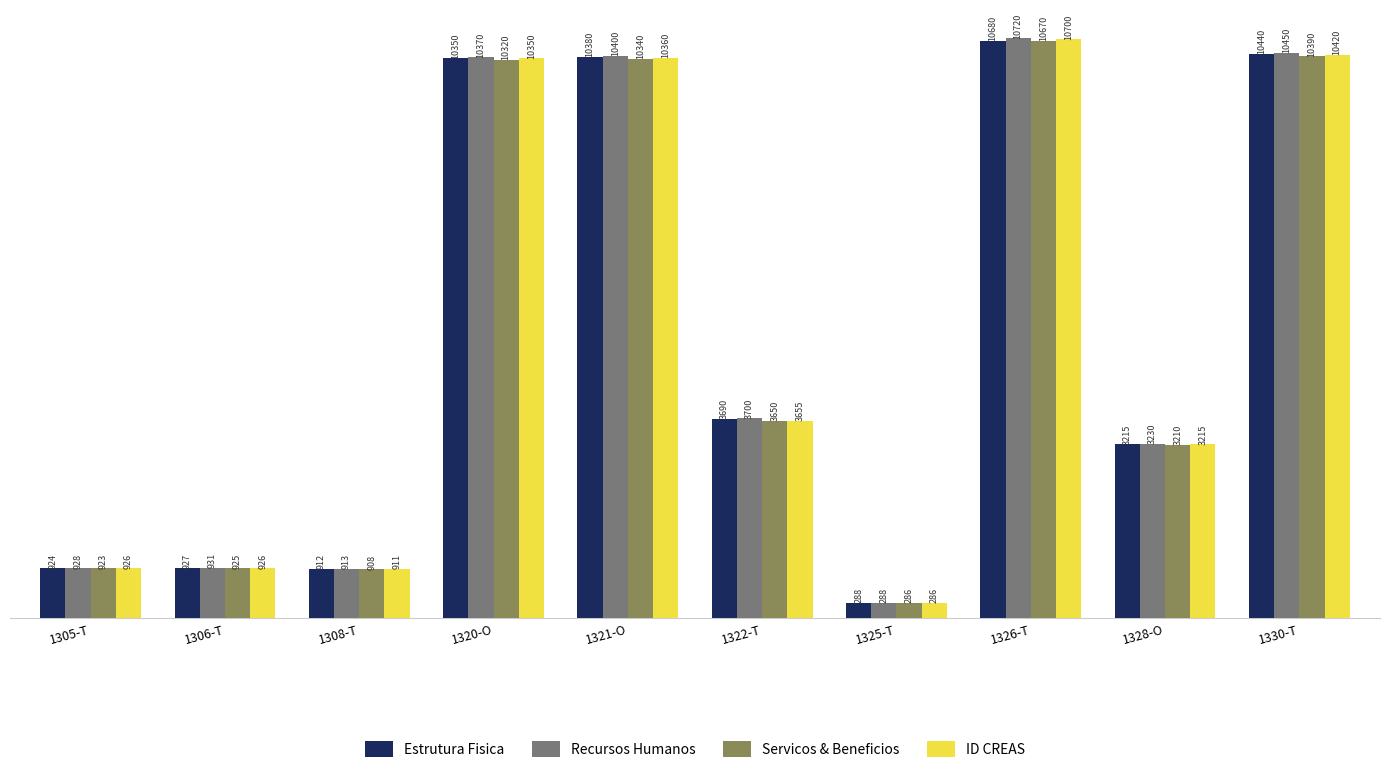

Which category has the highest value across all series?

1326-T